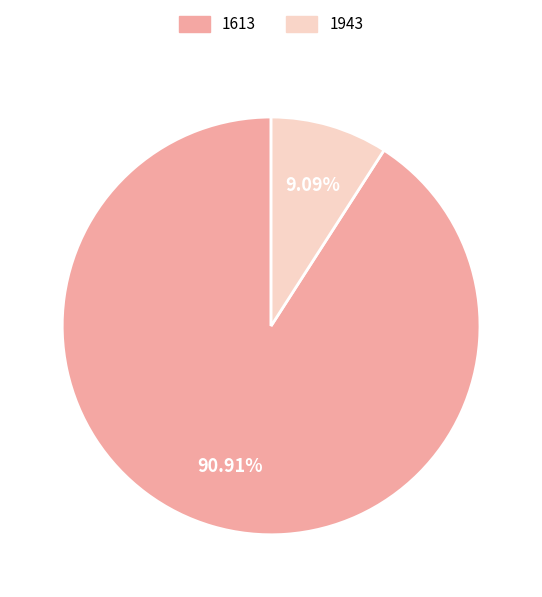

Rank the categories by value from highest to lowest.

1613, 1943